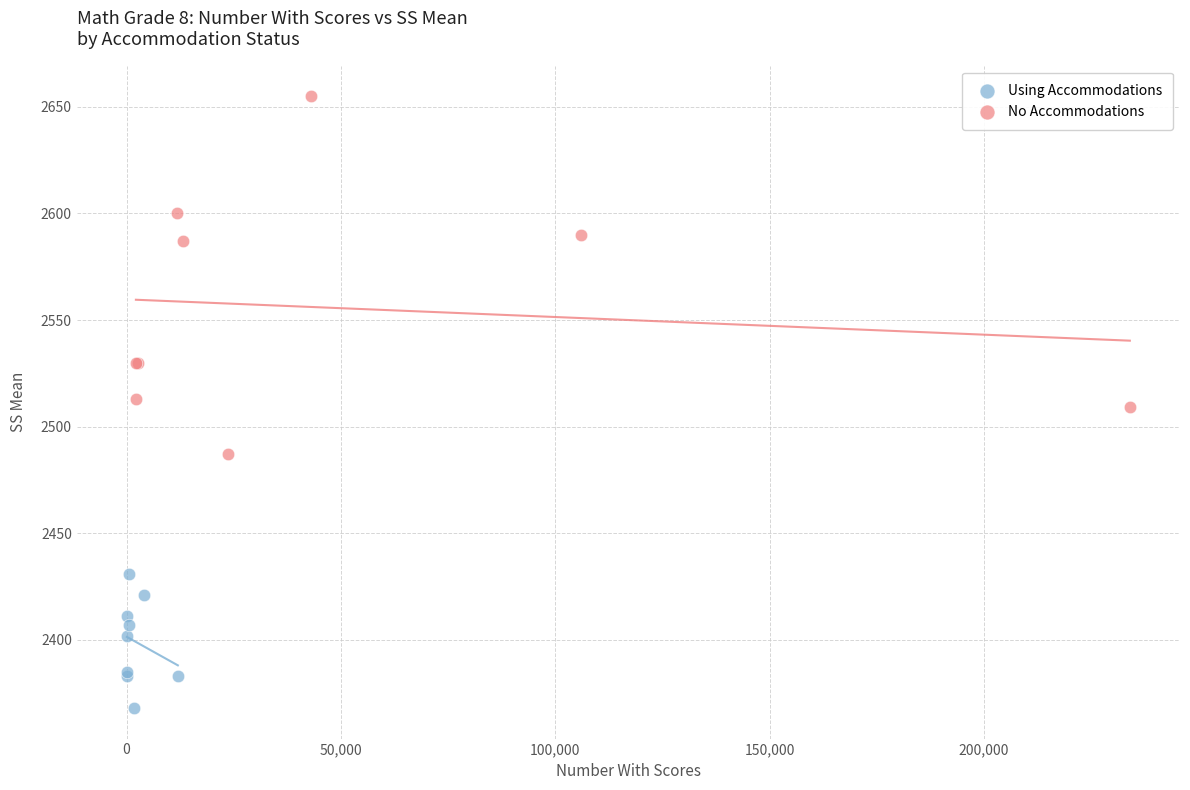

Which series contains the lowest Y value?

Using Accommodations